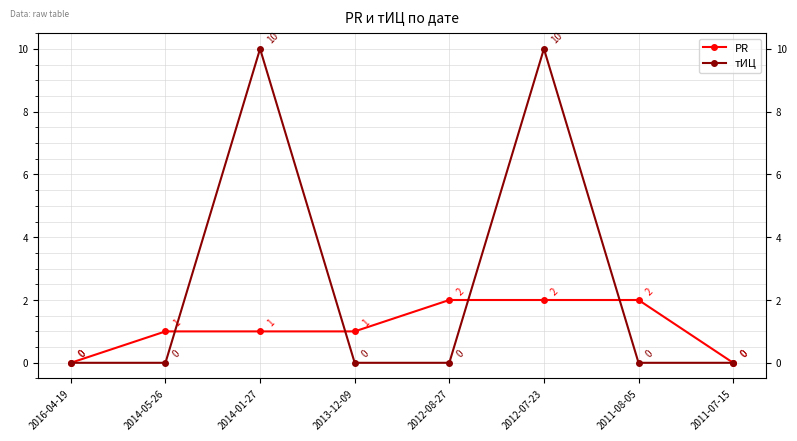

How many times do тИЦ and PR cross each other?

4